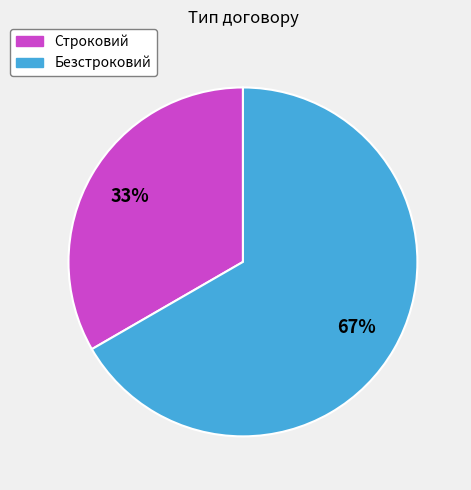

To the nearest percent, what is the average slice percentage?

50%